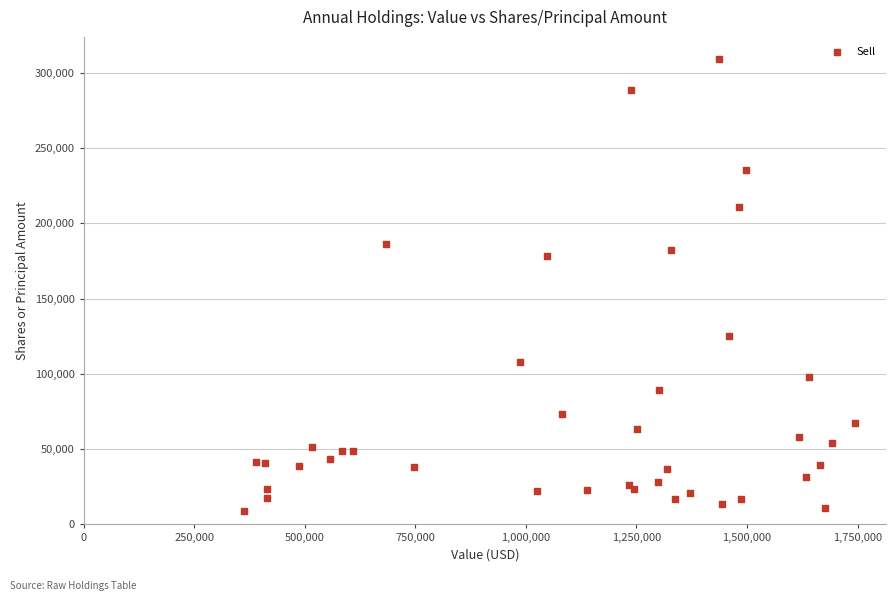

What Y value in the scatter plot is closest to 159019?

178450